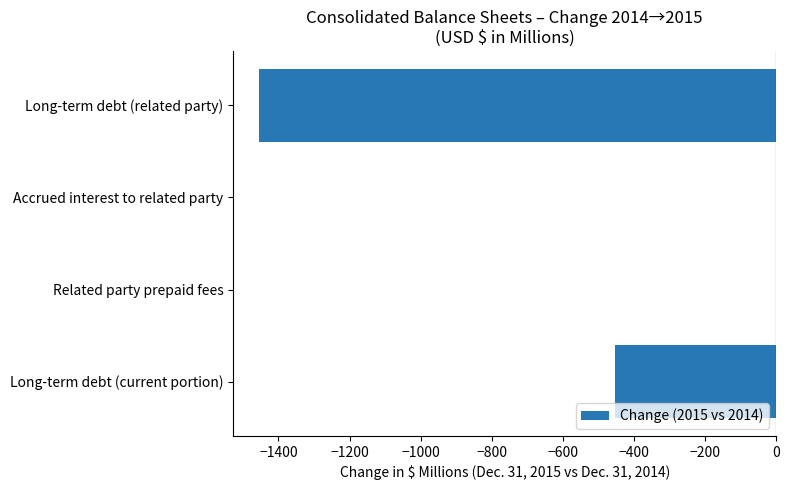

What is the approximate value at Long-term debt (related party)?

-1454.6